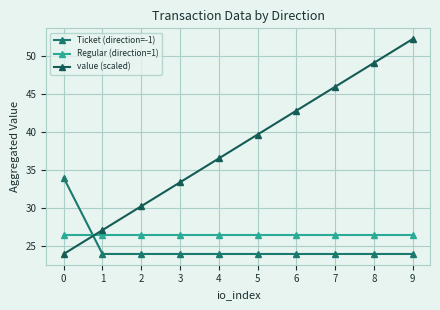

The value of Regular (direction=1) at 6 is 26.5. True or false?

True